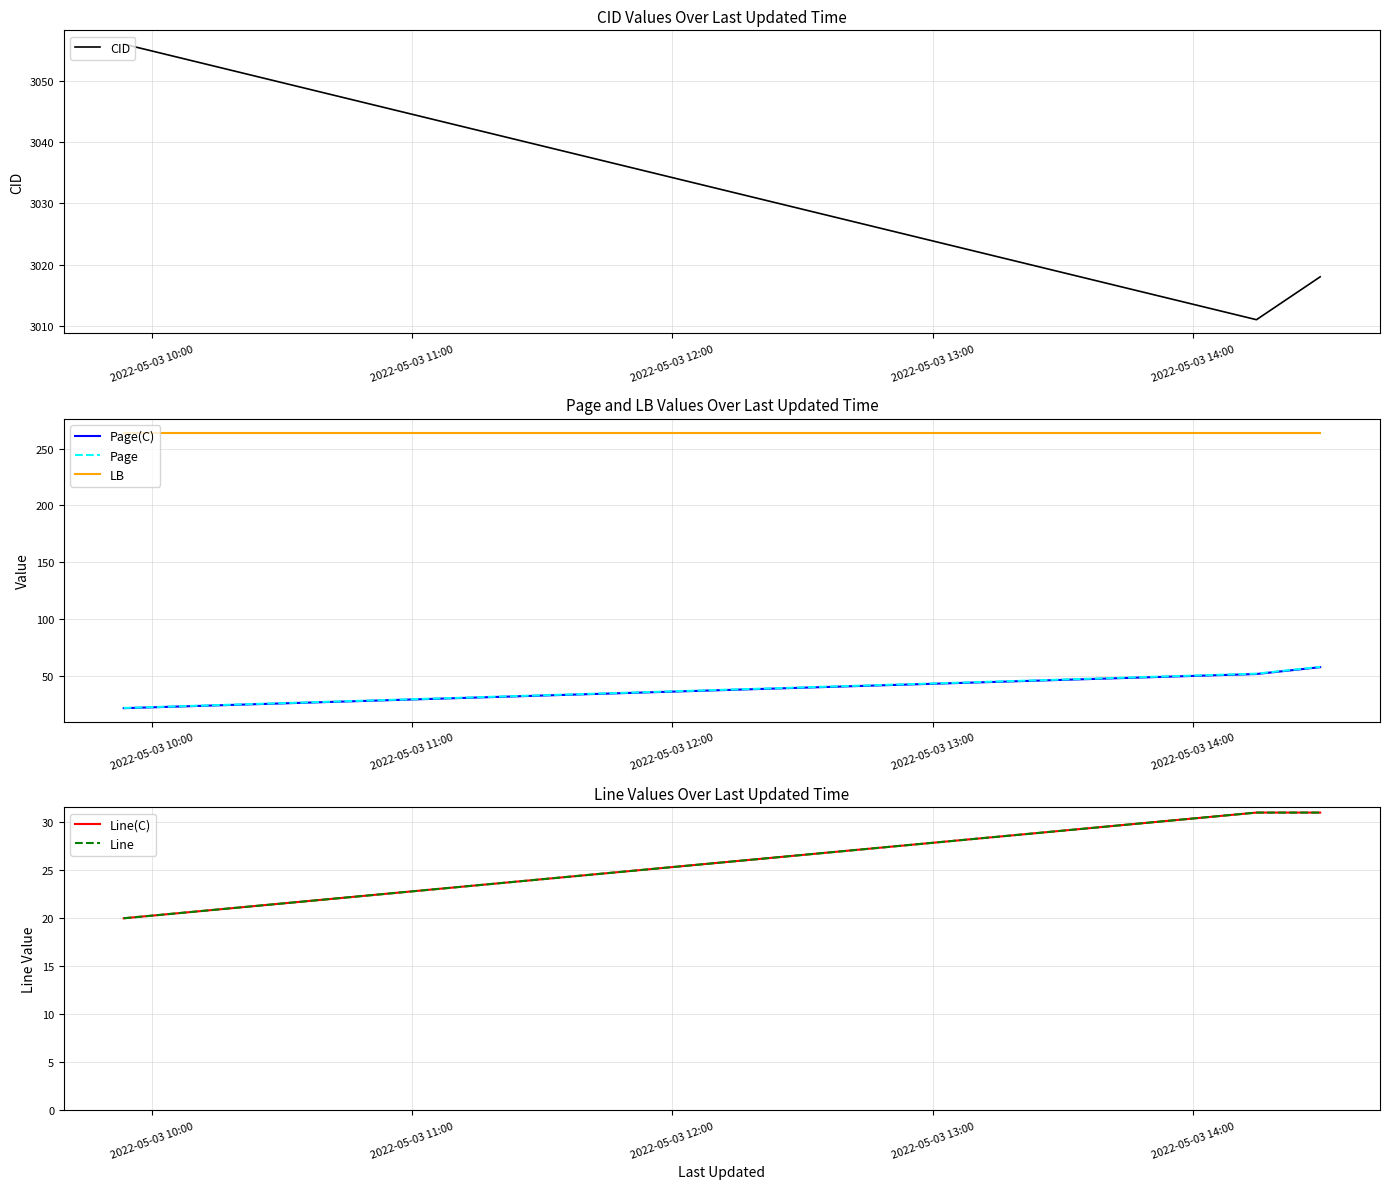

What is the lowest value of the CID series?

3011